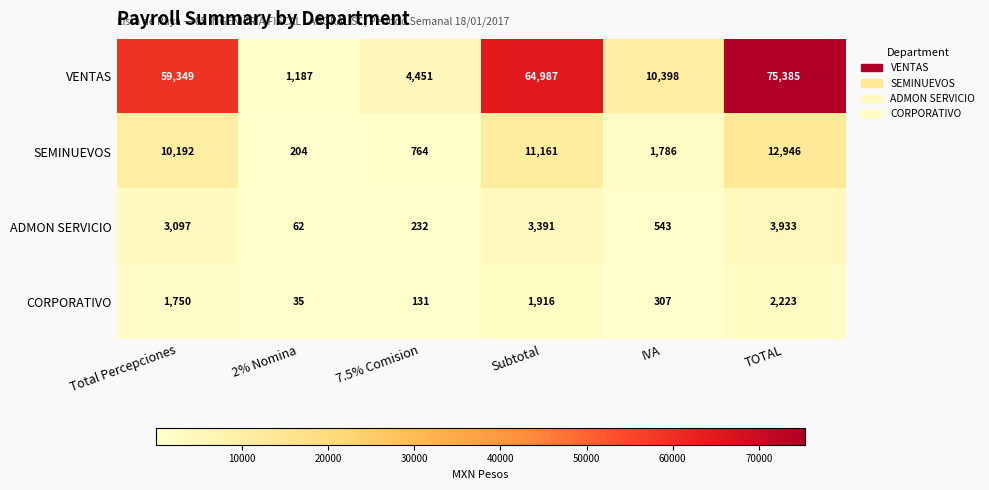

What is the average value of the CORPORATIVO series?

1060